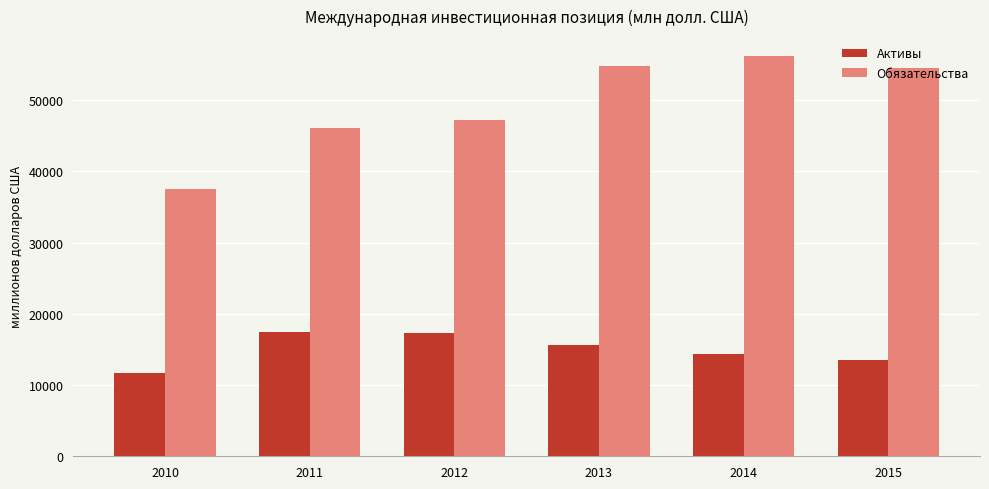

Which series changed the most between 2010 and 2013?

Обязательства